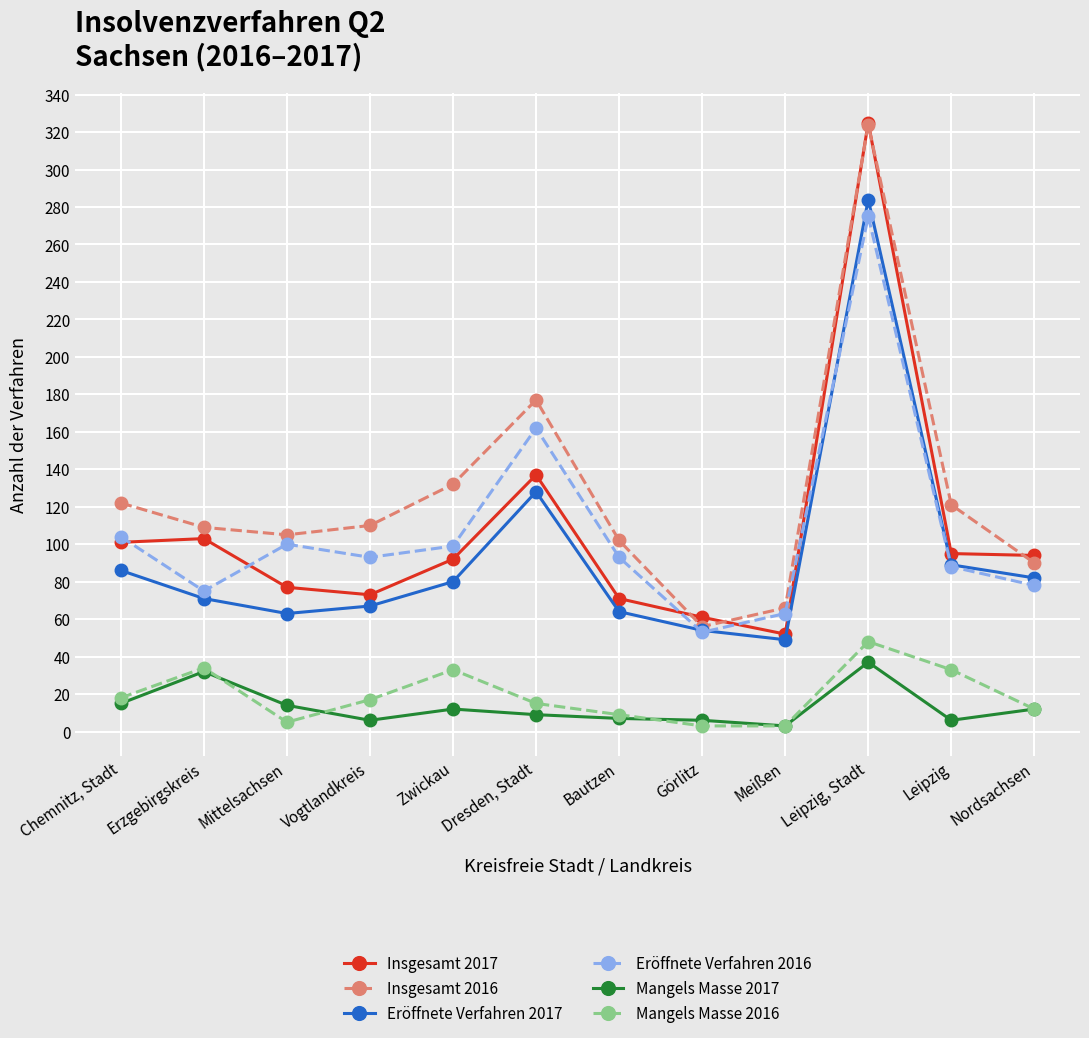

True or false: Insgesamt 2016 and Mangels Masse 2016 intersect in this chart.

False